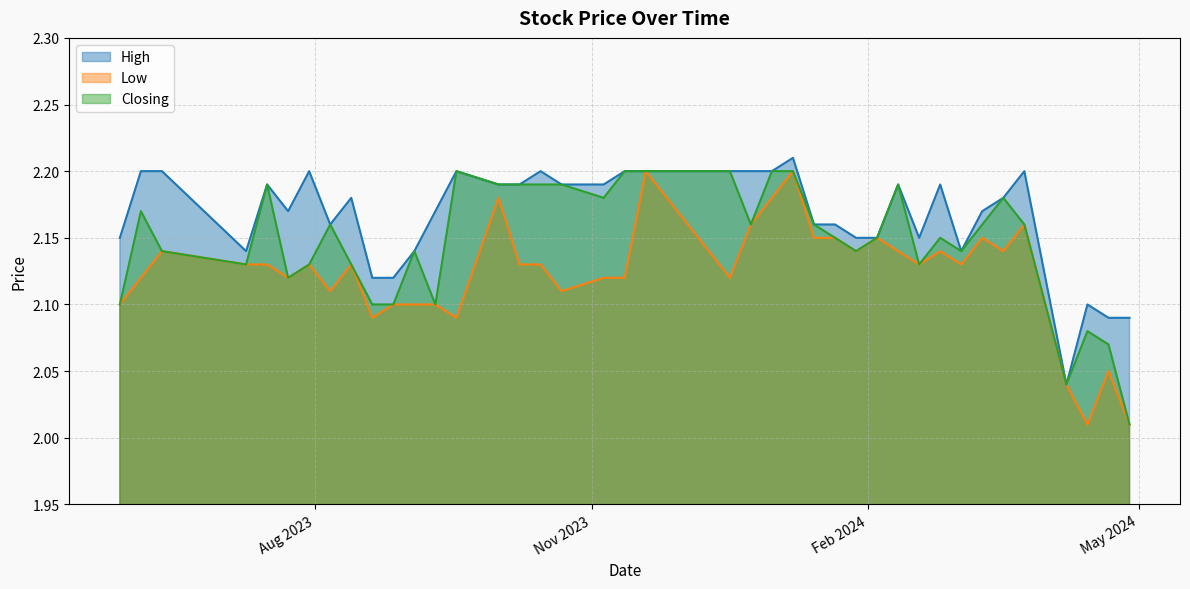

Rank the categories by High value from lowest to highest.

07/04/2024, 28/04/2024, 21/04/2024, 14/04/2024, 27/08/2023, 20/08/2023, 03/03/2024, 03/09/2023, 09/07/2023, 18/02/2024, 04/02/2024, 28/01/2024, 28/05/2023, 21/01/2024, 14/01/2024, 06/08/2023, 10/03/2024, 10/09/2023, 23/07/2023, 17/03/2024, 13/08/2023, 25/02/2024, 11/02/2024, 05/11/2023, 22/10/2023, 08/10/2023, 01/10/2023, 16/07/2023, 24/03/2024, 31/12/2023, 24/12/2023, 17/12/2023, 19/11/2023, 12/11/2023, 15/10/2023, 17/09/2023, 30/07/2023, 11/06/2023, 04/06/2023, 07/01/2024